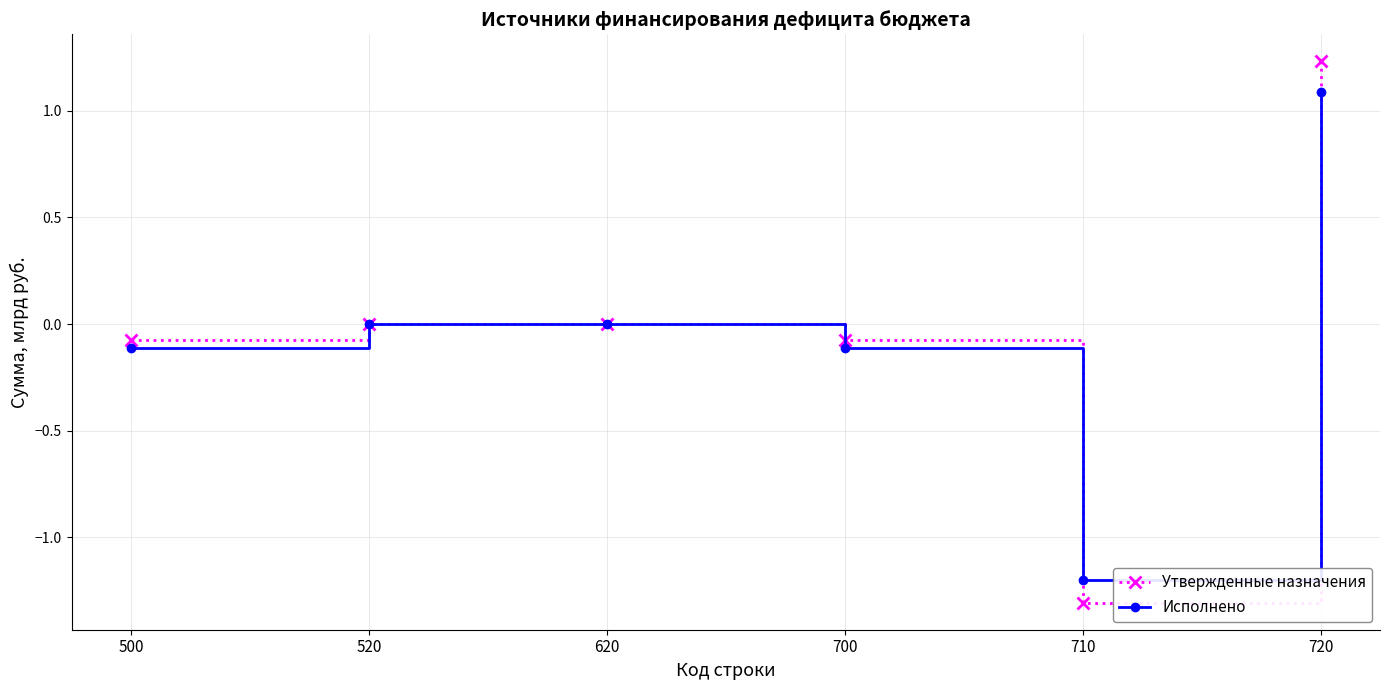

How many lines are shown in the chart?

2